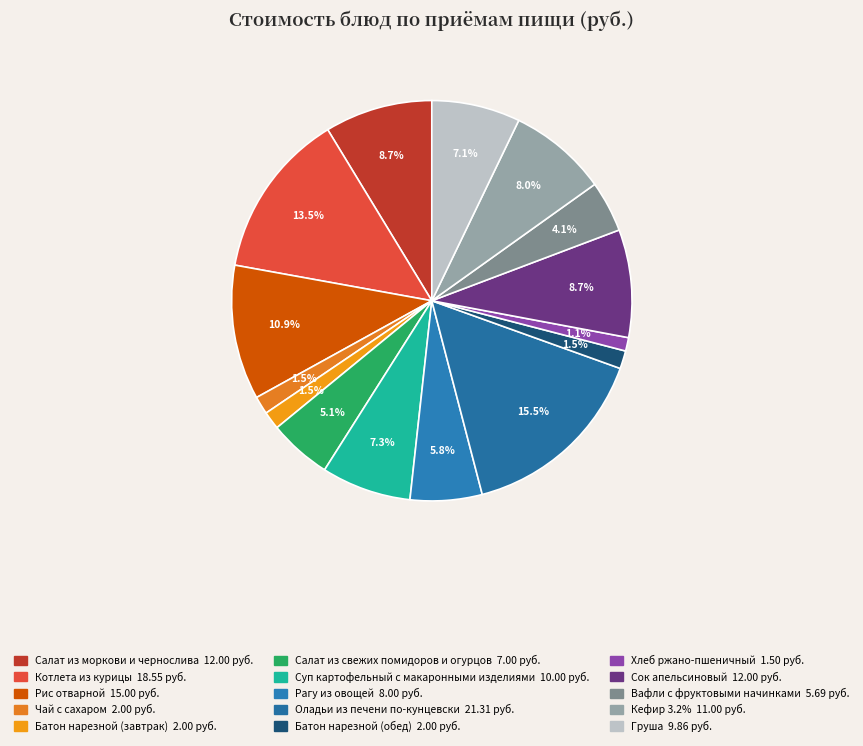

What is the total percentage of Салат из свежих помидоров и огурцов and Вафли с фруктовыми начинками?

9.2%